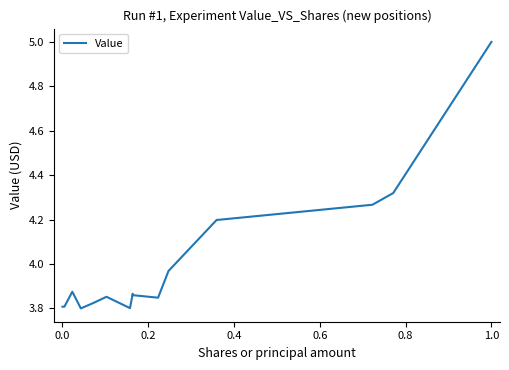

What is the maximum value shown in the chart?

5.0